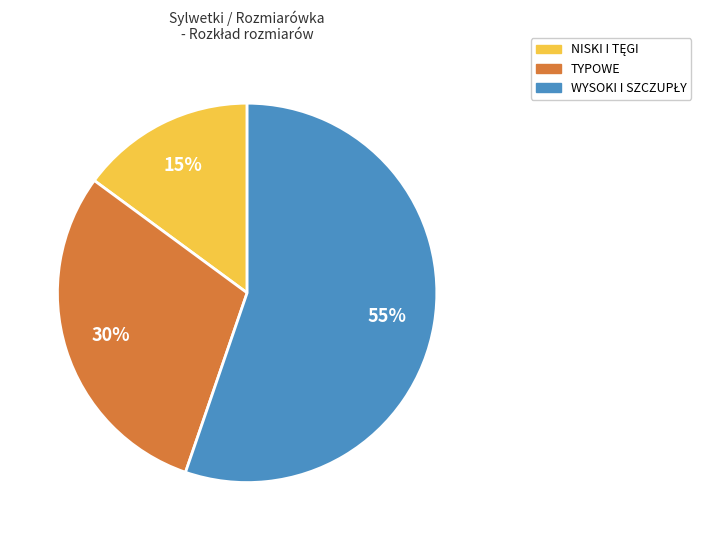

Is there a majority slice in this chart?

Yes